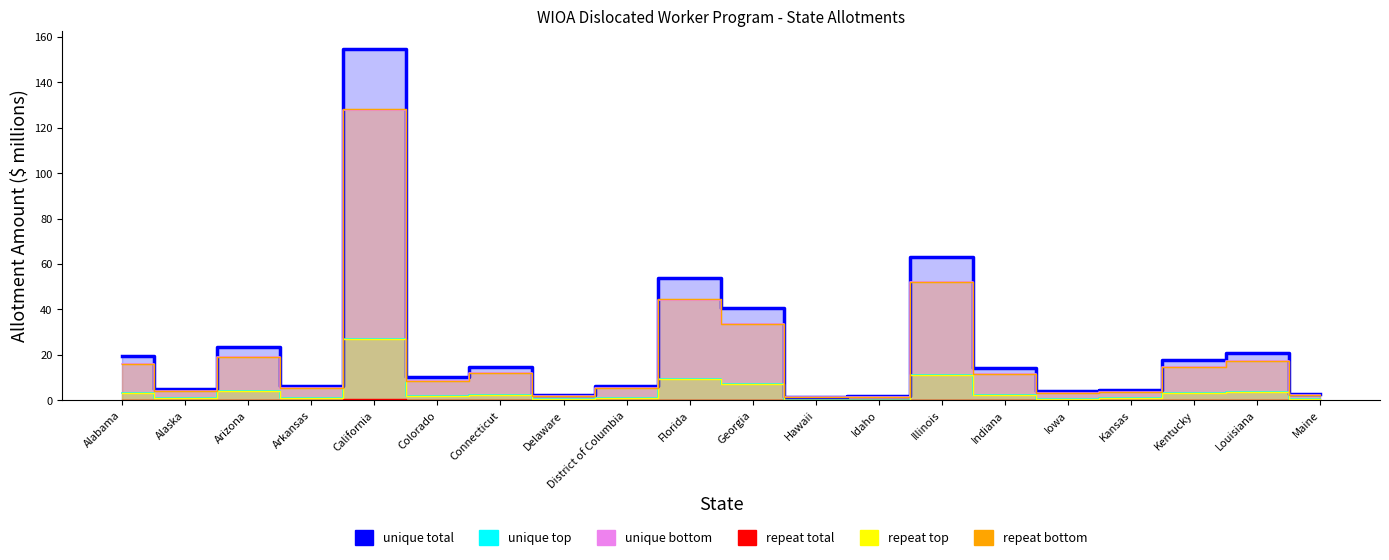

What are all the series names shown in the legend?

unique total, unique top, unique bottom, repeat total, repeat top, repeat bottom